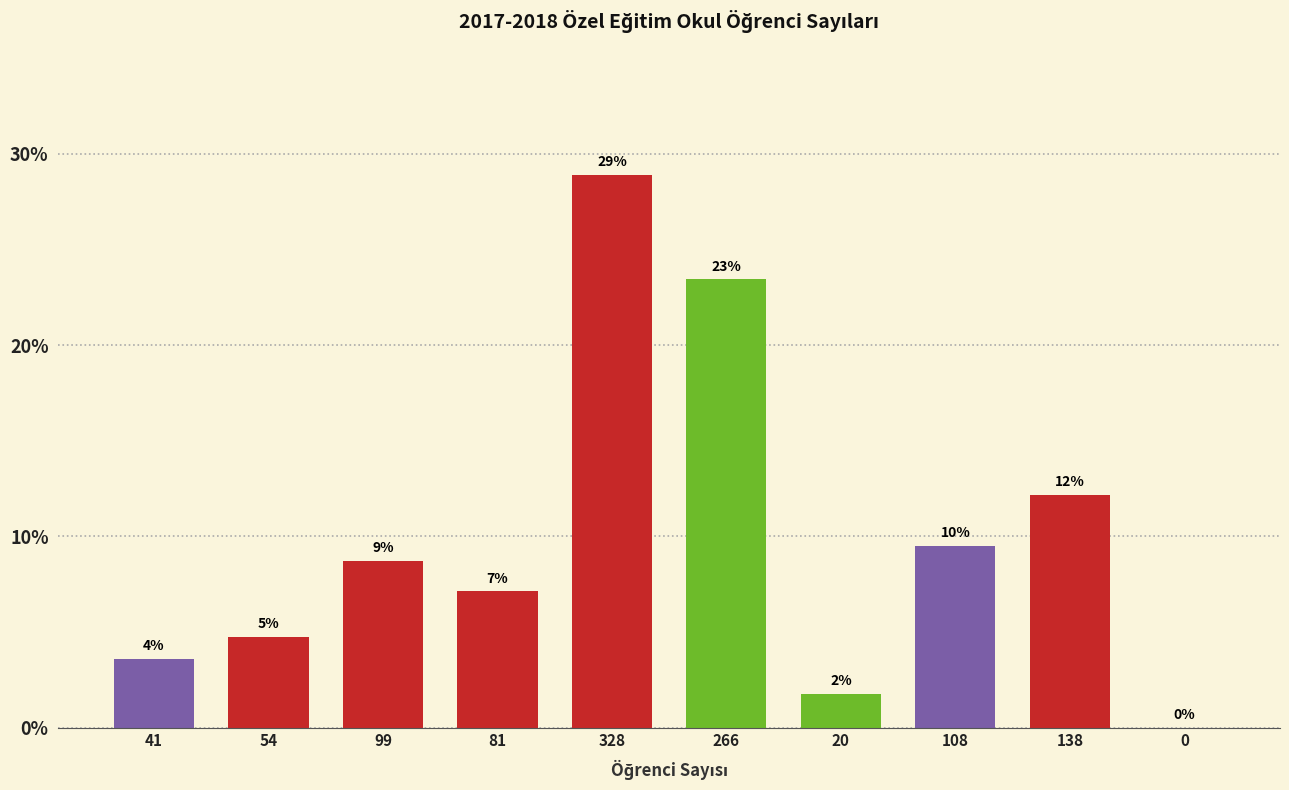

Are the bars horizontal?

No